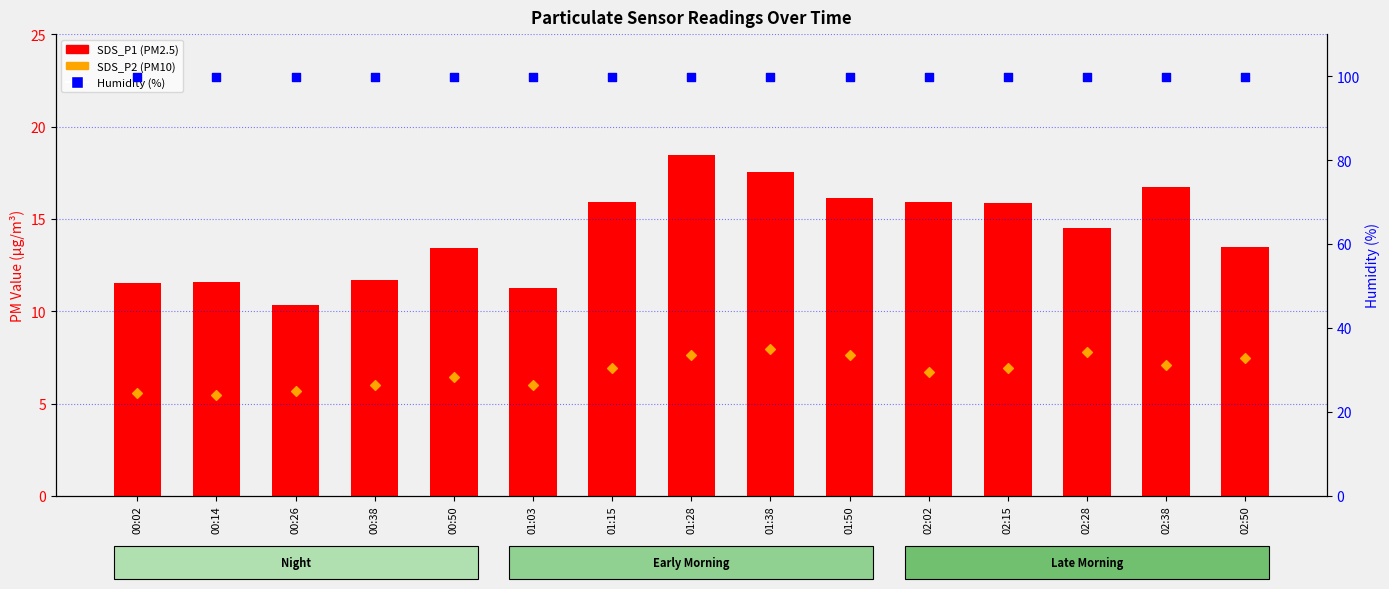

Which series reaches the maximum Y coordinate?

Humidity (%)